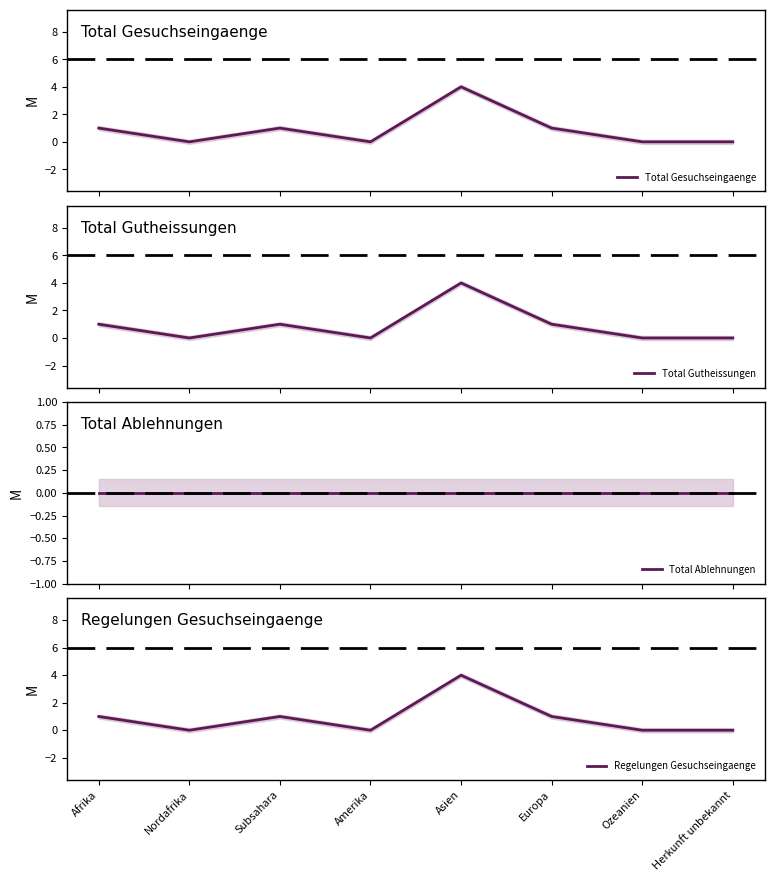

The Regelungen Gesuchseingaenge series shows 0 at Ozeanien. True or false?

True